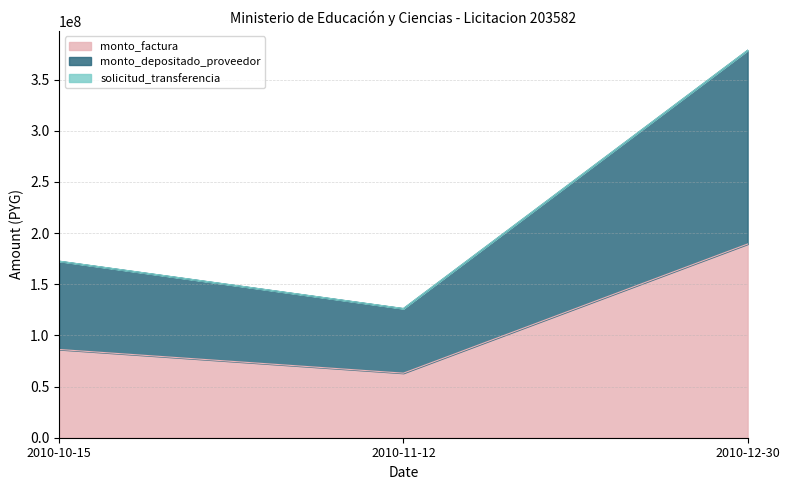

Which series has the largest total across all categories?

monto_depositado_proveedor